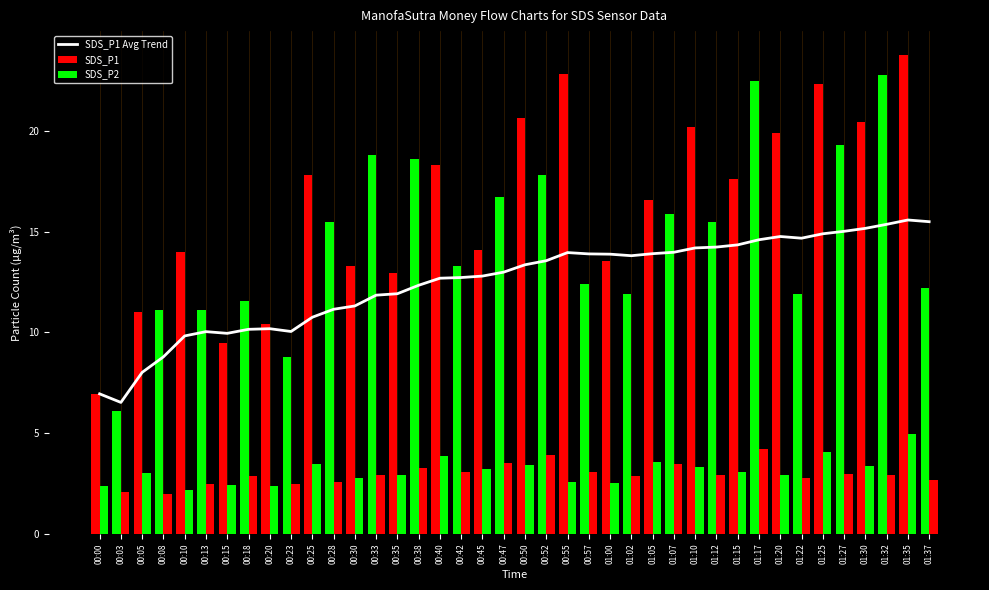

Which category has the highest value across all series?

01:35